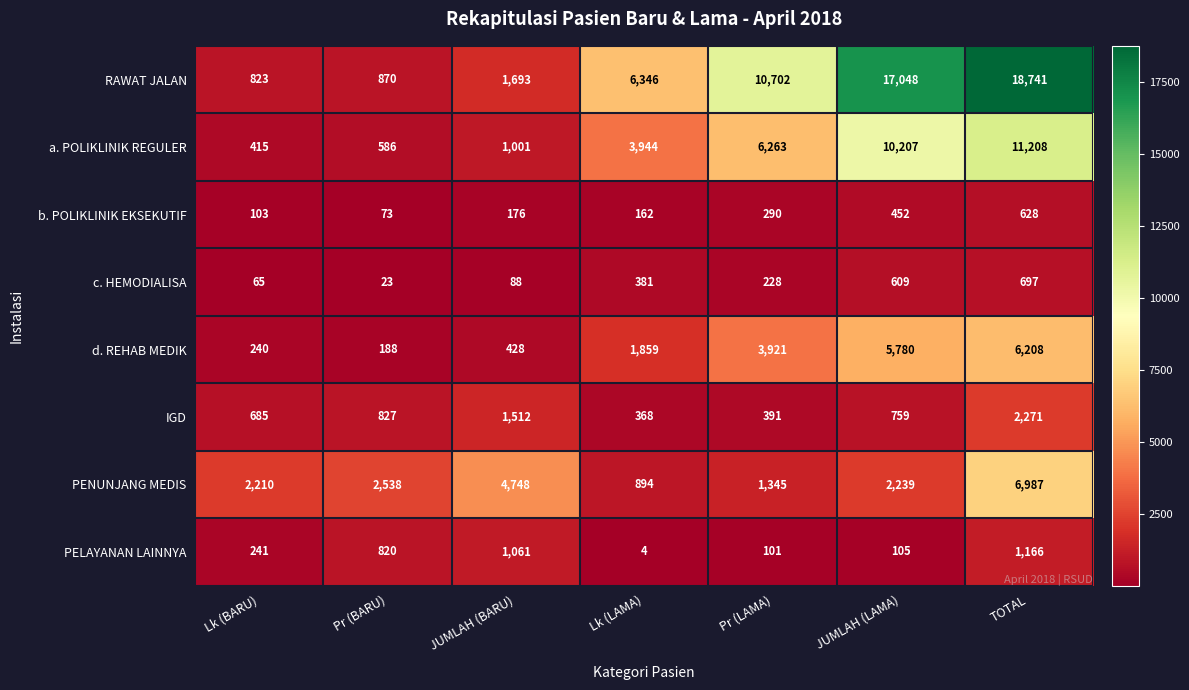

Which series has the largest total across all categories?

RAWAT JALAN